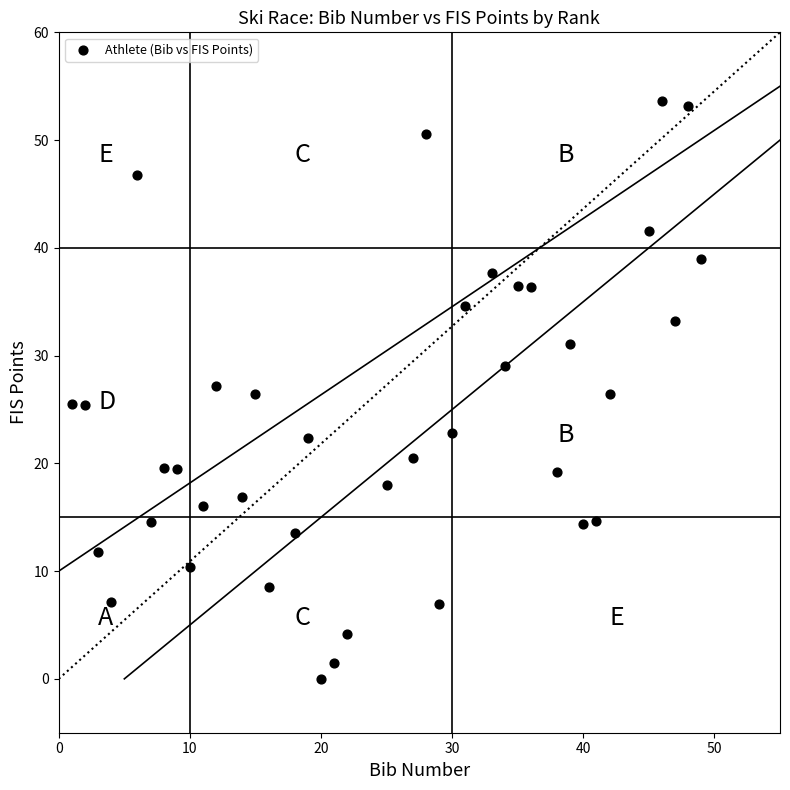

What is the range of X values (max minus min)?

48.0